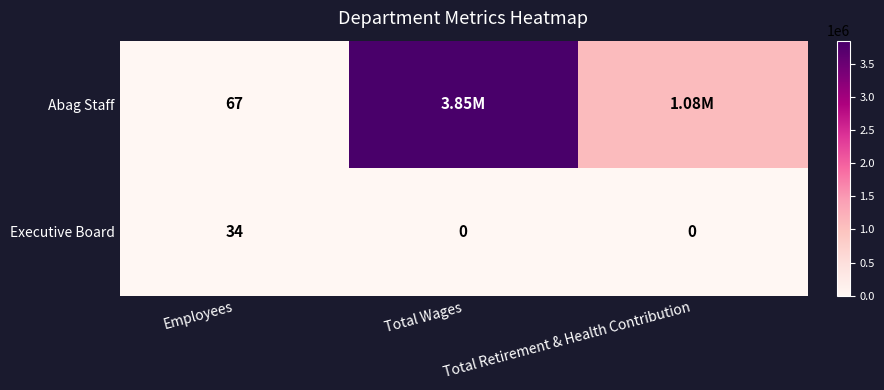

Is the value of Abag Staff at Employees greater than the value of Executive Board at Total Wages?

Yes